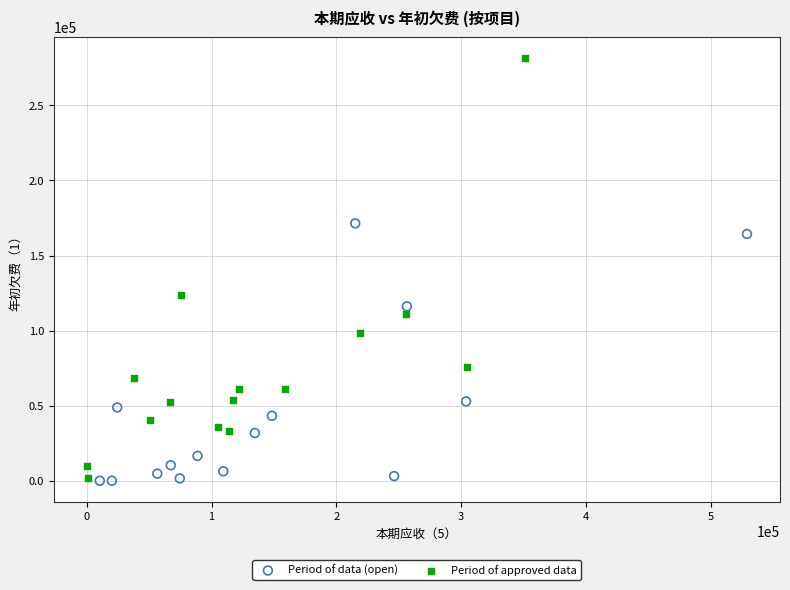

Which series has the widest spread of Y values?

Period of approved data